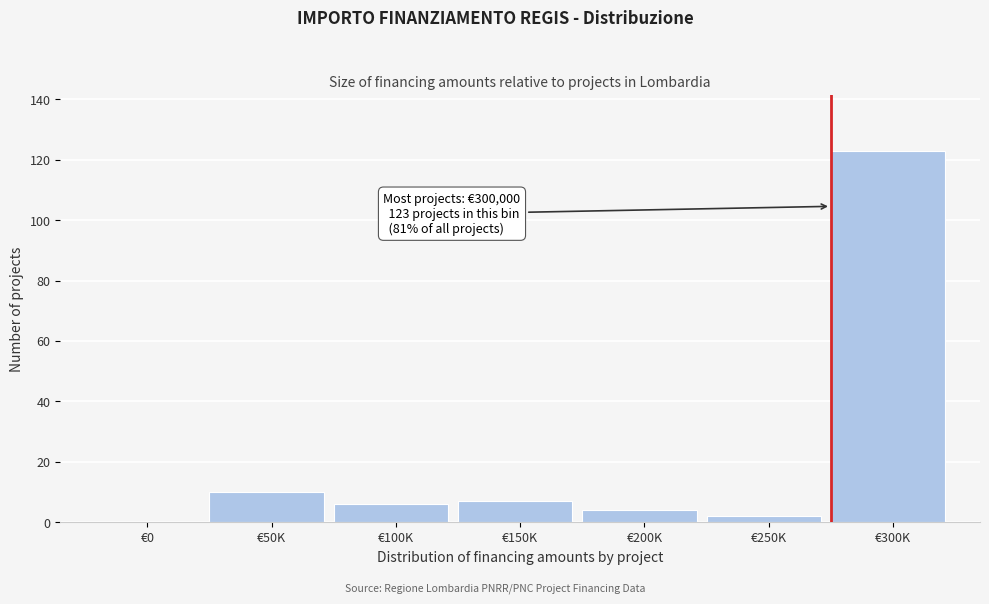

Reading left to right, transcribe all the data shown in this chart.

€0=0	€50K=10	€100K=6	€150K=7	€200K=4	€250K=2	€300K=123